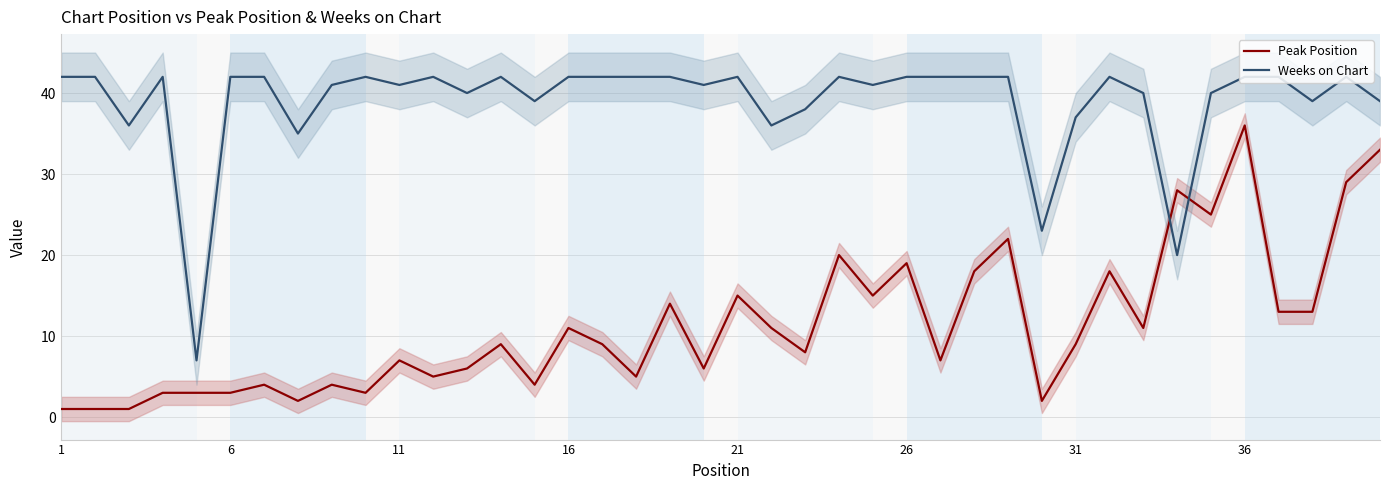

How many times do Weeks on Chart and Peak Position cross each other?

2